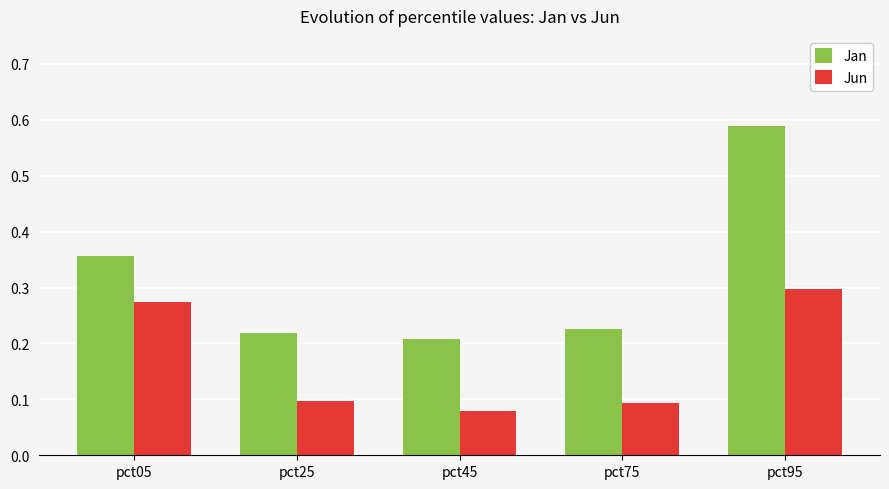

Rank the series by their maximum value, from lowest to highest.

Jun, Jan